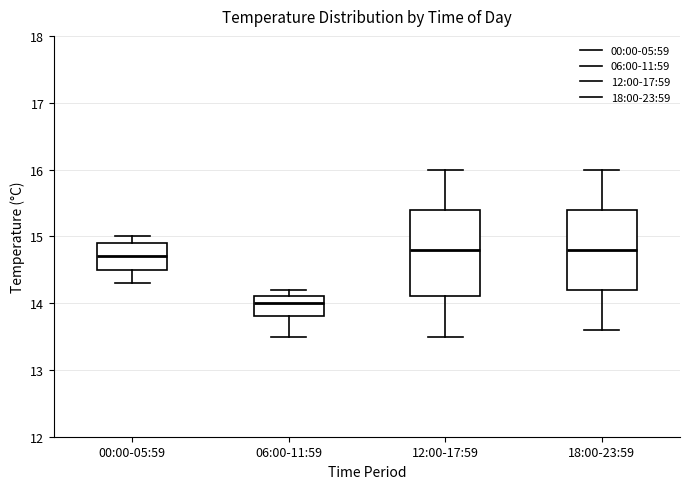

Where does the median line of the box for 12:00-17:59 sit on the y-axis? The values are not printed on the chart, so give them approximately, as read against the axis.

14.8